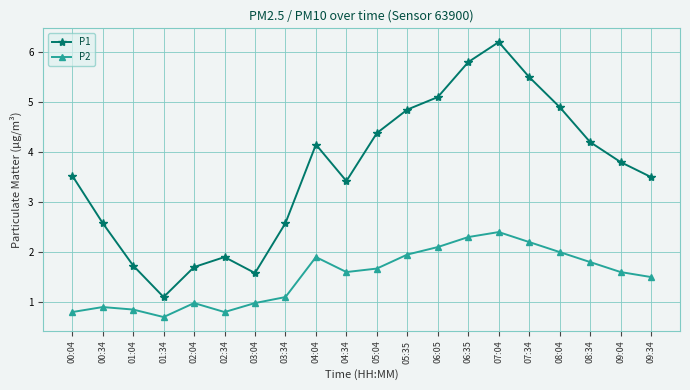

True or false: P1 and P2 intersect in this chart.

False